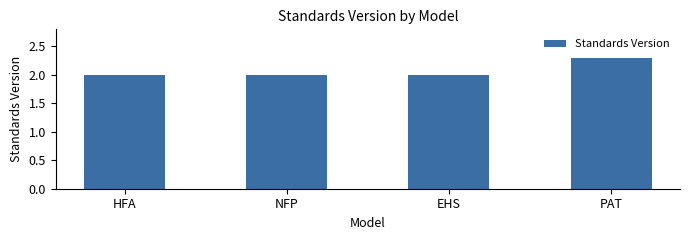

What is the change in value from HFA to PAT?

+0.3